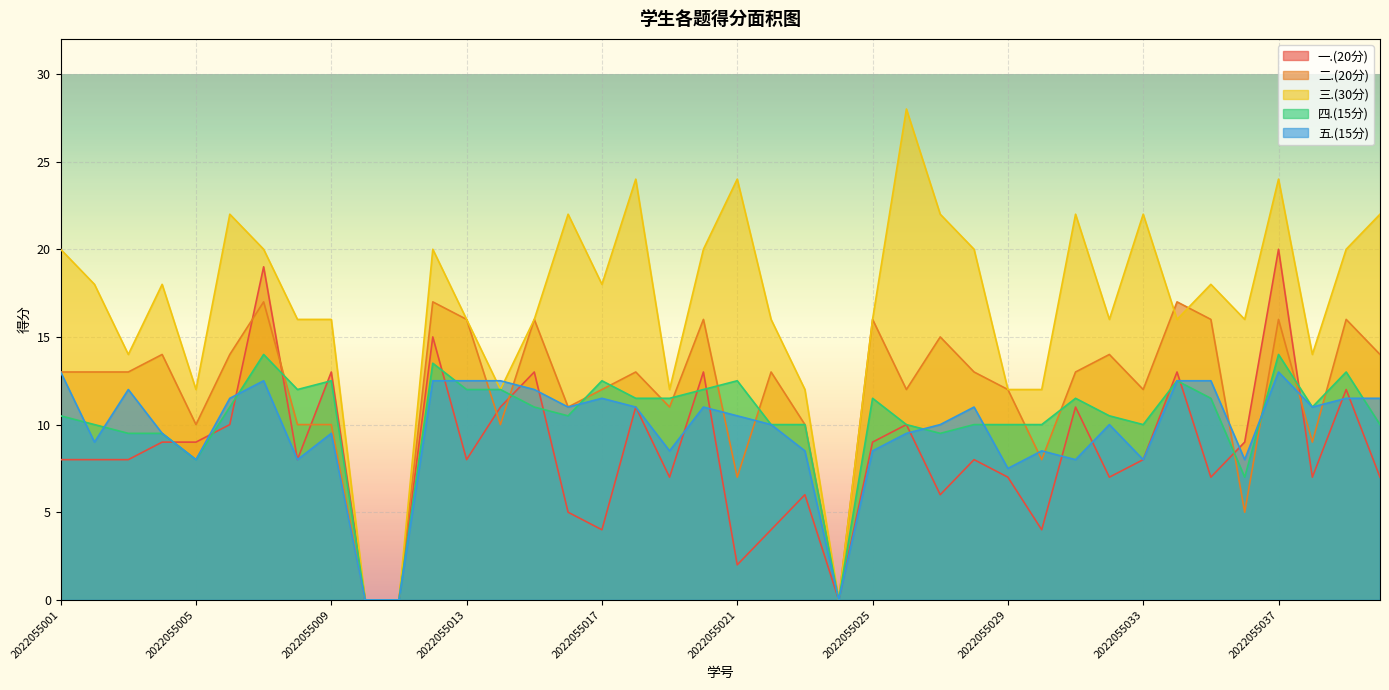

What is the value of the 三.(30分) point at the 31st from the left?

22.0